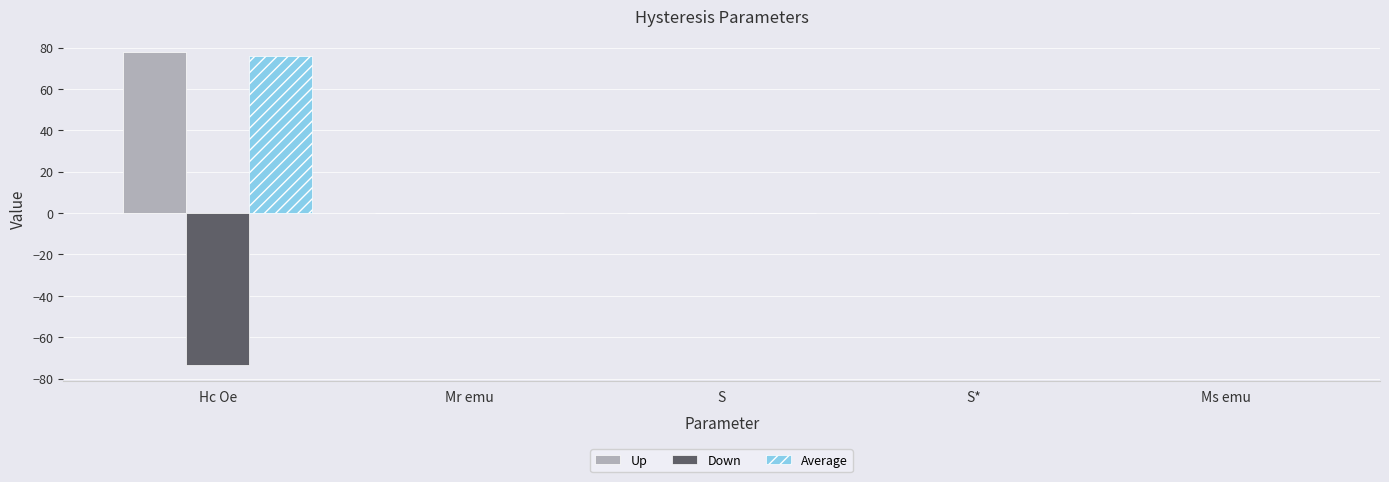

Count the number of data series in this chart.

3